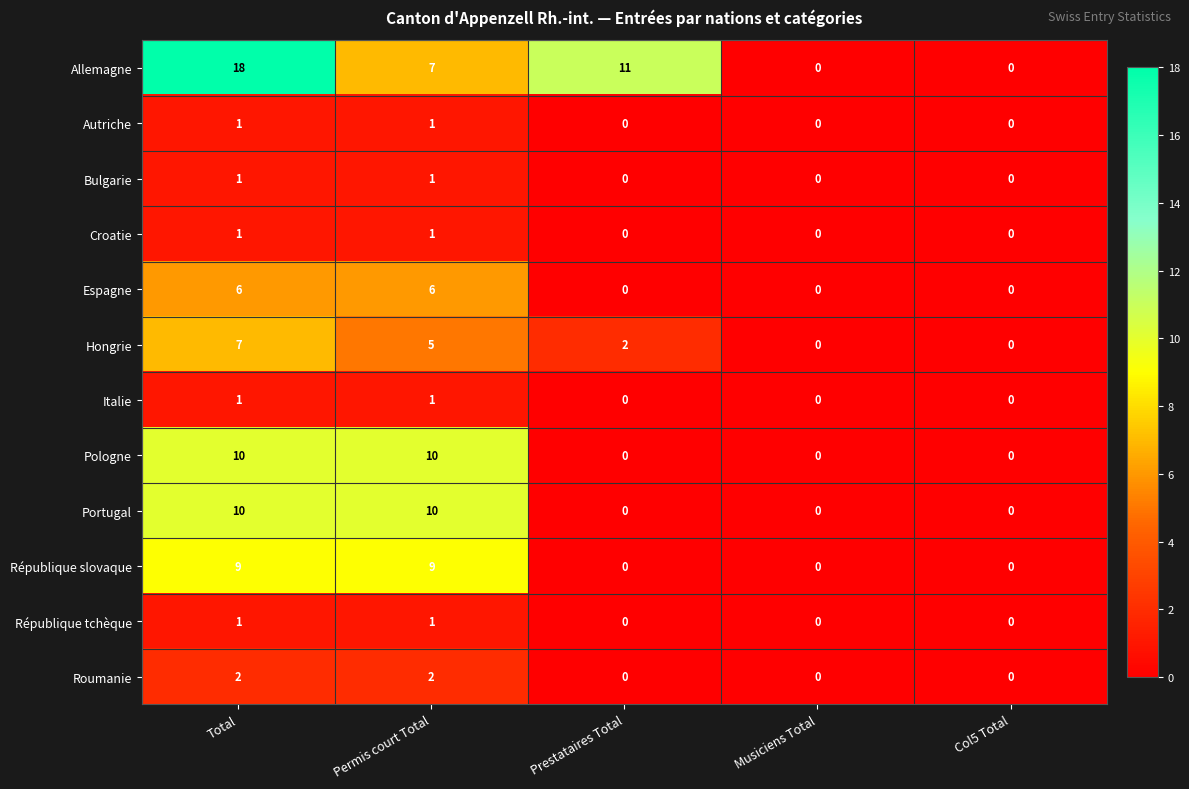

What is the greatest value displayed?

18